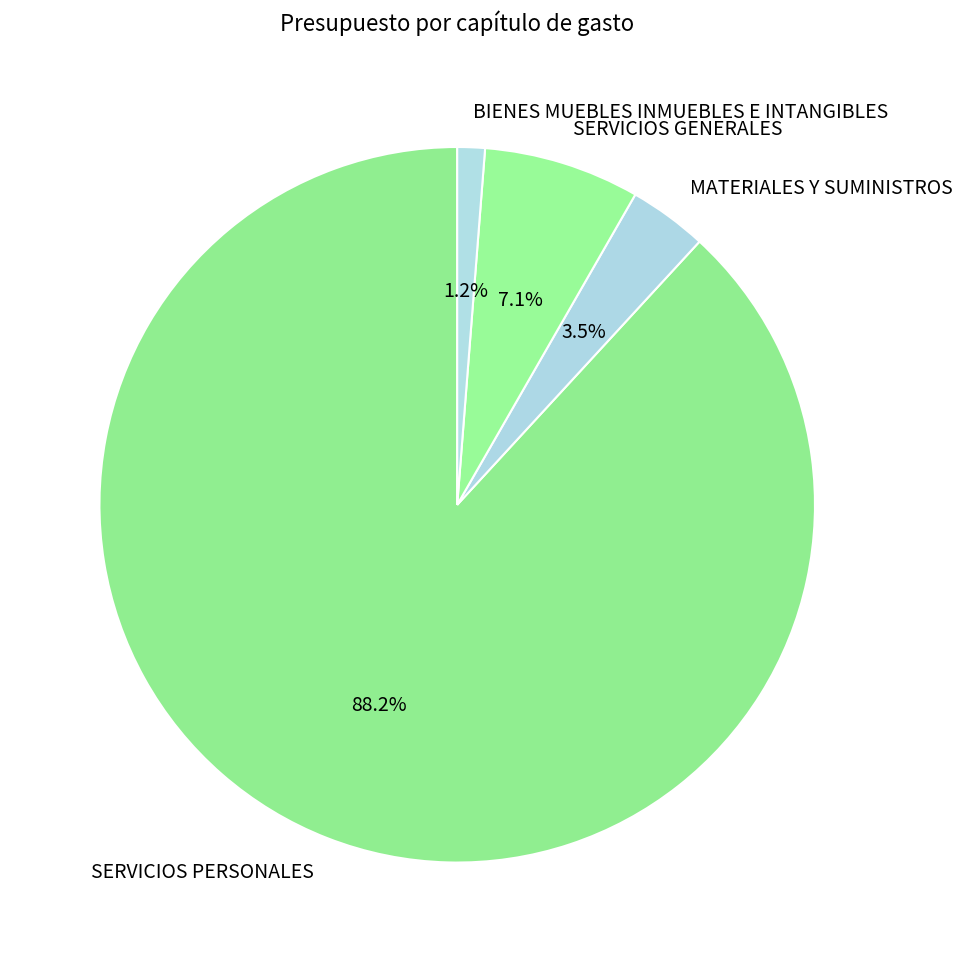

True or false: SERVICIOS PERSONALES accounts for 98% of the total.

False